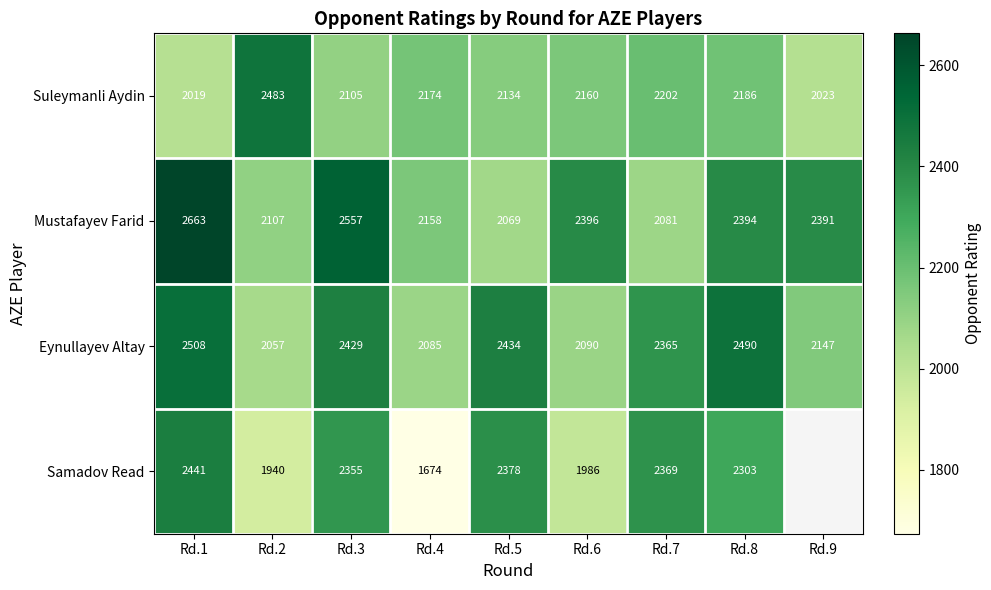

What is the difference between the Eynullayev Altay values at Rd.6 and Rd.5?

344